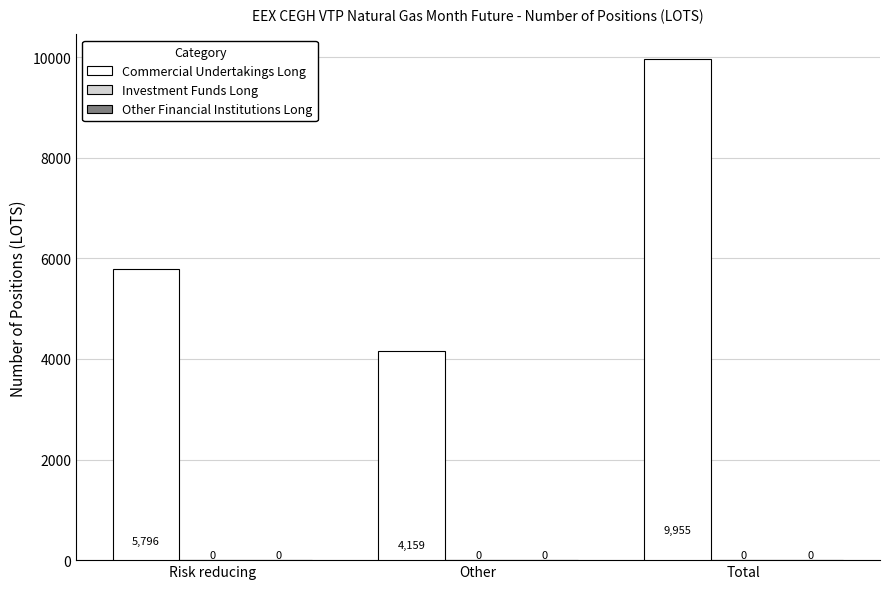

Are the bars horizontal?

No